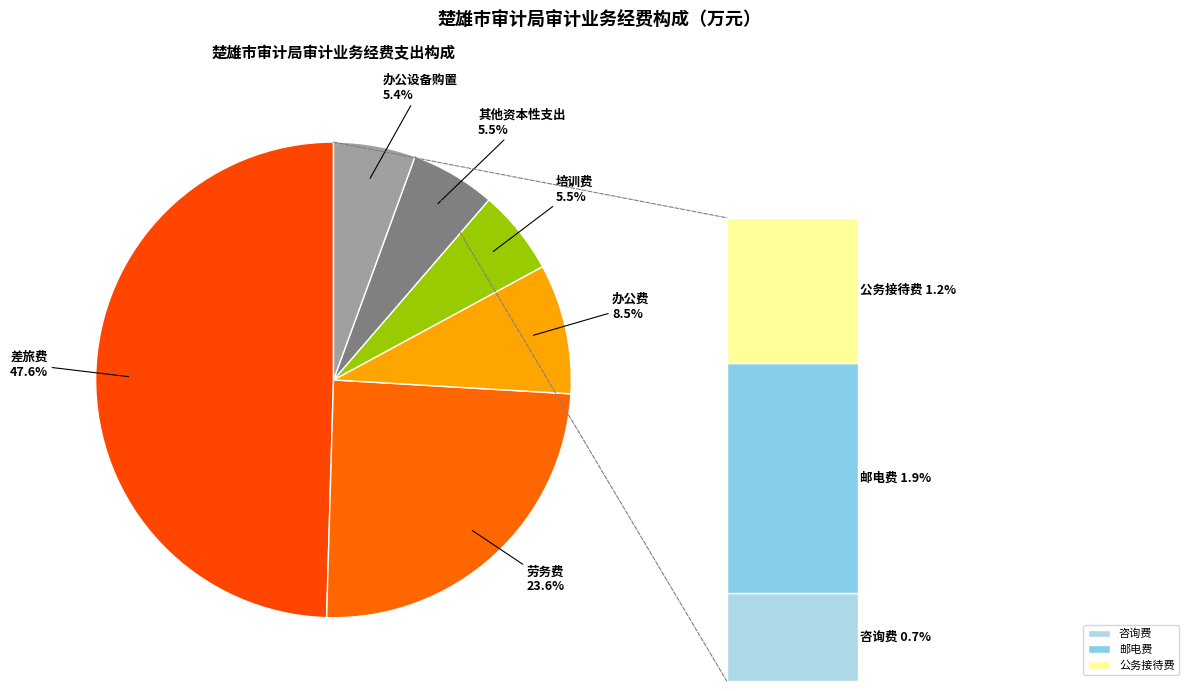

To the nearest percent, what is the difference between the 劳务费 and 培训费 slice percentages?

18%